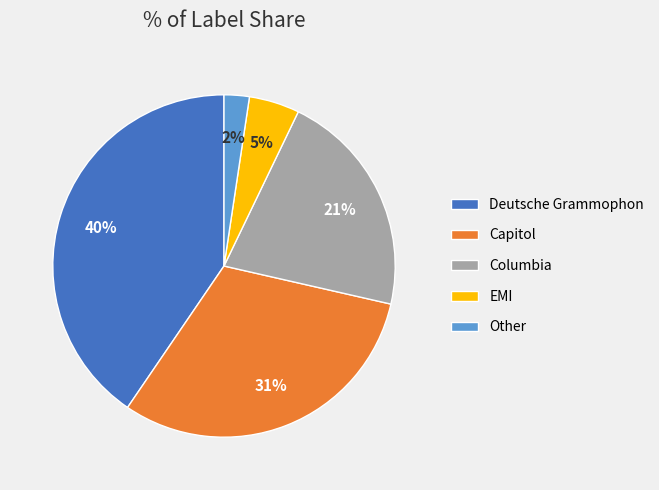

What is the largest slice in the pie chart?

Deutsche Grammophon